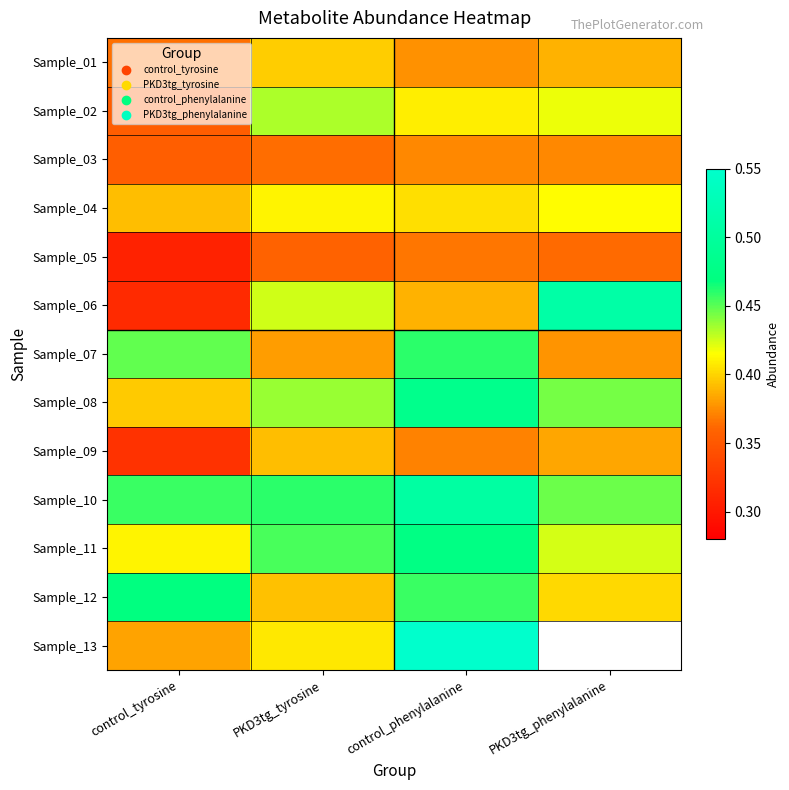

Between PKD3tg_tyrosine and PKD3tg_phenylalanine, which series saw the biggest shift?

Sample_06